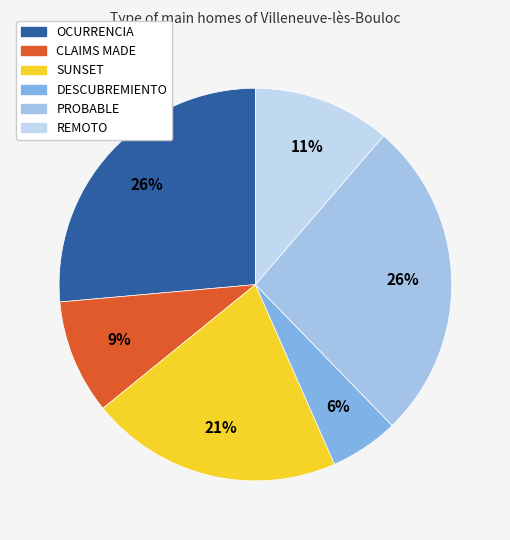

How many slices are in this pie chart?

6